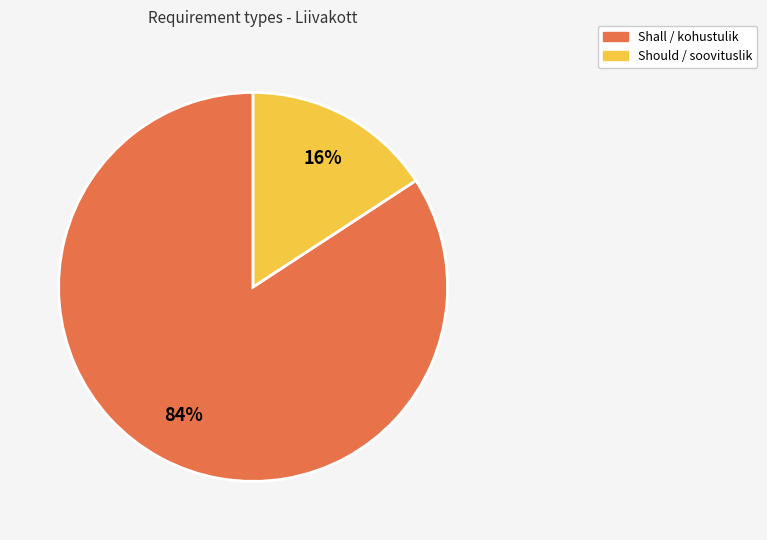

What is the smallest slice in the pie chart?

Should / soovituslik